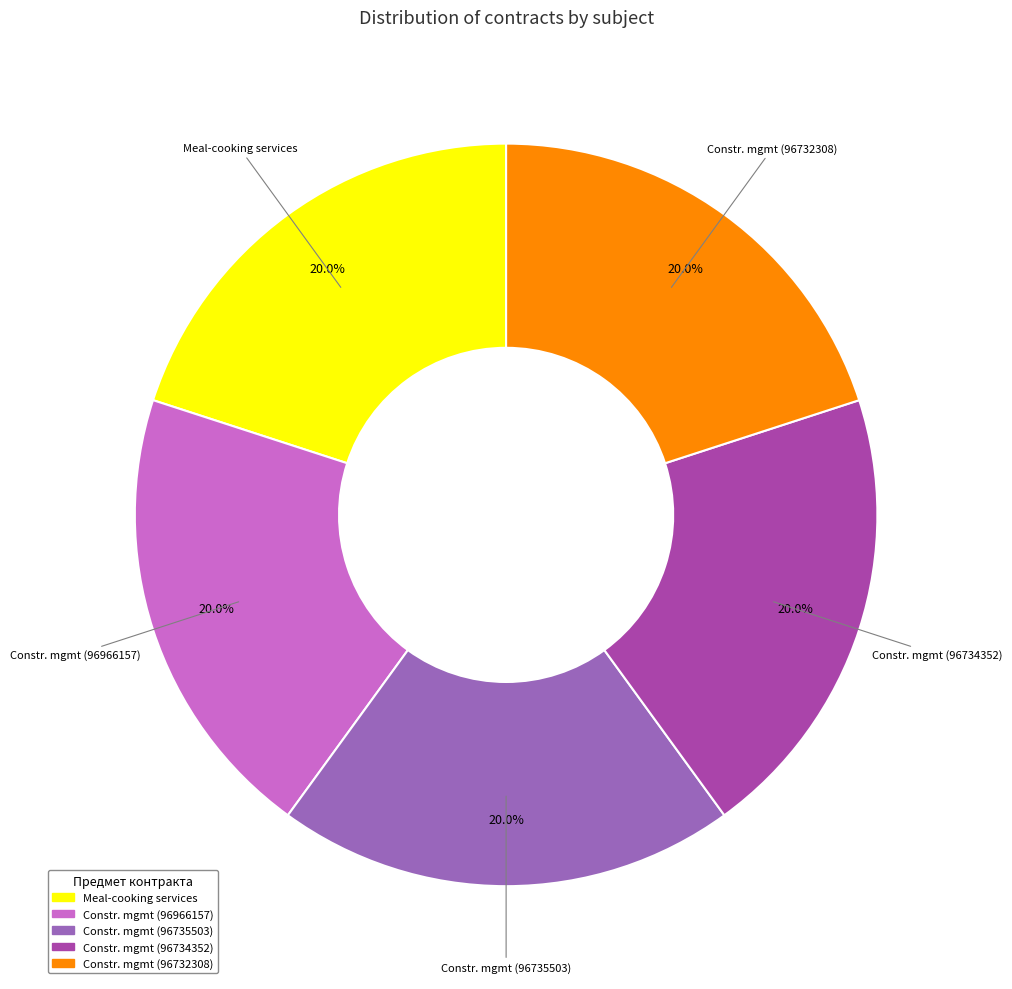

How many segments does this pie chart have?

5